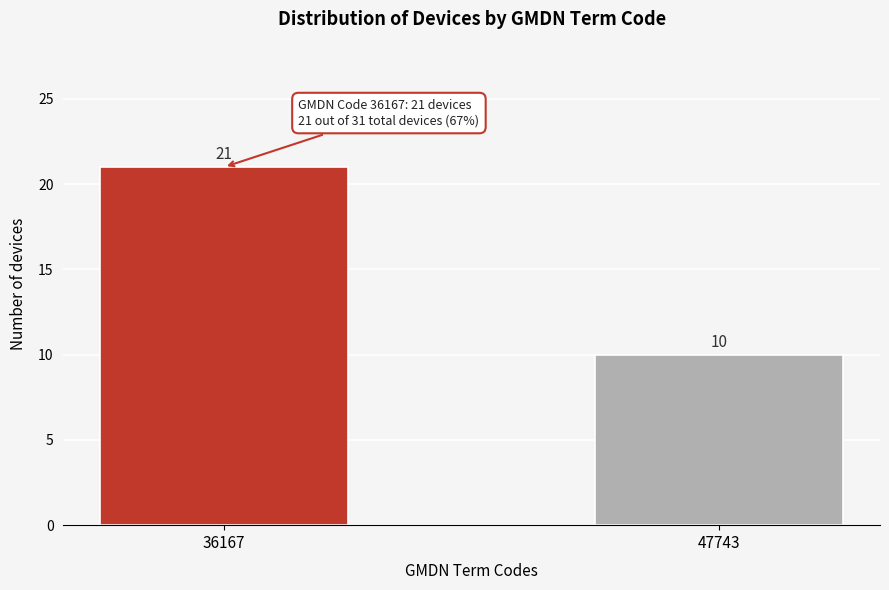

Reading left to right, what are all the values shown in this chart?

21	10